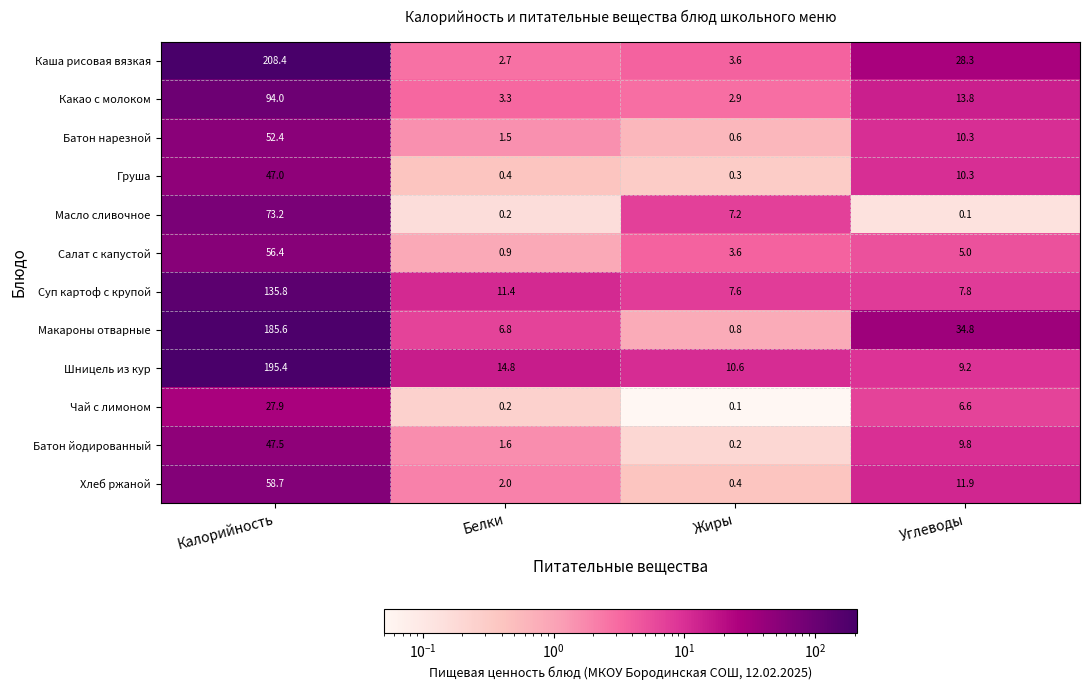

Which category has the highest value across all series?

Калорийность